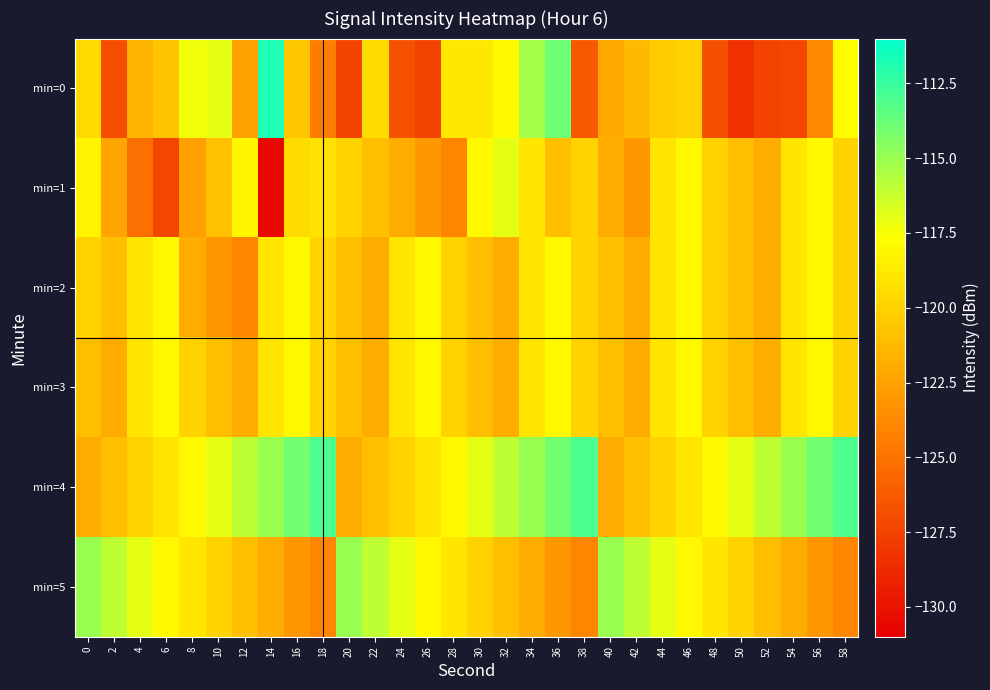

Reading right to left, extract all data points from this chart.

min=0: 58=-117.9	56=-123.8	54=-127.2	52=-127.5	50=-128.4	48=-126.8	46=-120.0	44=-120.3	42=-121.3	40=-122.1	38=-126.3	36=-113.9	34=-115.3	32=-117.9	30=-118.9	28=-118.8	26=-127.5	24=-126.7	22=-119.5	20=-127.4	18=-124.4	16=-120.6	14=-111.8	12=-122.6	10=-117.0	8=-117.4	6=-120.7	4=-121.6	2=-126.9	0=-119.6
min=1: 58=-120.0	56=-118.0	54=-119.0	52=-122.0	50=-121.0	48=-120.0	46=-118.0	44=-119.0	42=-123.0	40=-122.0	38=-120.0	36=-121.0	34=-119.0	32=-117.0	30=-118.0	28=-124.0	26=-123.0	24=-122.0	22=-121.0	20=-120.0	18=-119.2	16=-119.5	14=-130.5	12=-118.1	10=-120.9	8=-122.6	6=-127.3	4=-125.1	2=-122.4	0=-118.3
min=2: 58=-120.0	56=-118.0	54=-119.0	52=-122.0	50=-121.0	48=-120.0	46=-118.0	44=-119.0	42=-122.0	40=-121.0	38=-120.0	36=-118.0	34=-119.0	32=-122.0	30=-121.0	28=-120.0	26=-118.0	24=-119.0	22=-122.0	20=-121.0	18=-120.0	16=-118.0	14=-119.0	12=-124.0	10=-123.0	8=-122.0	6=-118.0	4=-119.0	2=-121.0	0=-120.0
min=3: 58=-120.0	56=-118.0	54=-119.0	52=-122.0	50=-121.0	48=-120.0	46=-118.0	44=-119.0	42=-122.0	40=-121.0	38=-120.0	36=-118.0	34=-119.0	32=-122.0	30=-121.0	28=-120.0	26=-118.0	24=-119.0	22=-122.0	20=-121.0	18=-120.0	16=-118.0	14=-119.0	12=-122.0	10=-121.0	8=-120.0	6=-118.0	4=-119.0	2=-122.0	0=-121.0
min=4: 58=-113.0	56=-114.0	54=-115.0	52=-116.0	50=-117.0	48=-118.0	46=-119.0	44=-120.0	42=-121.0	40=-122.0	38=-113.0	36=-114.0	34=-115.0	32=-116.0	30=-117.0	28=-118.0	26=-119.0	24=-120.0	22=-121.0	20=-122.0	18=-113.0	16=-114.0	14=-115.0	12=-116.0	10=-117.0	8=-118.0	6=-119.0	4=-120.0	2=-121.0	0=-122.0
min=5: 58=-124.0	56=-123.0	54=-122.0	52=-121.0	50=-120.0	48=-119.0	46=-118.0	44=-117.0	42=-116.0	40=-115.0	38=-124.0	36=-123.0	34=-122.0	32=-121.0	30=-120.0	28=-119.0	26=-118.0	24=-117.0	22=-116.0	20=-115.0	18=-124.0	16=-123.0	14=-122.0	12=-121.0	10=-120.0	8=-119.0	6=-118.0	4=-117.0	2=-116.0	0=-115.0